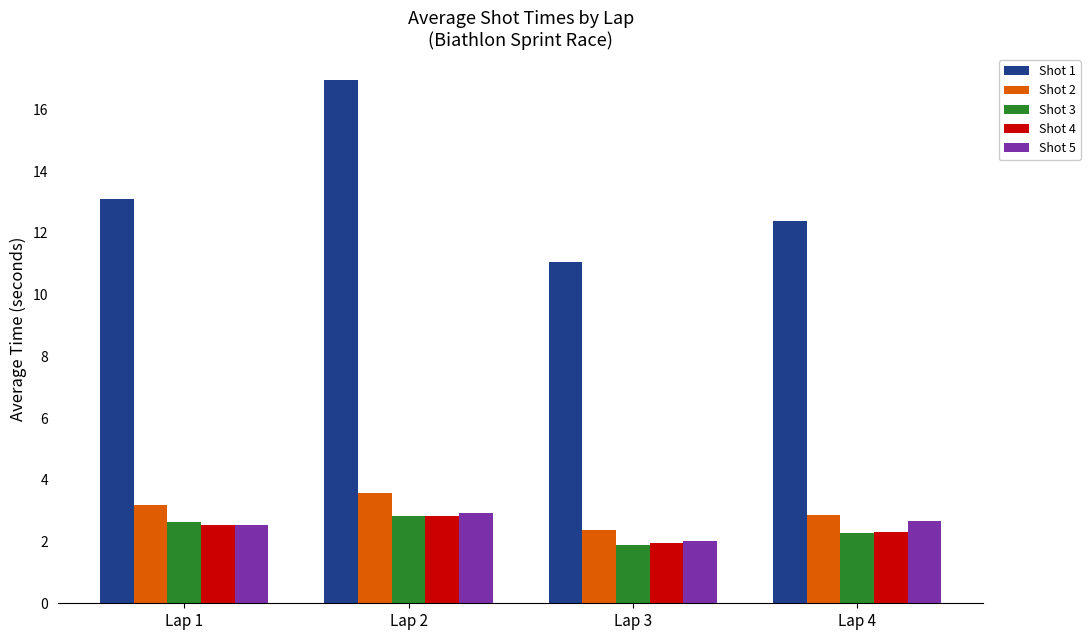

True or false: Shot 2 has a value of 3.2 at Lap 3.

False